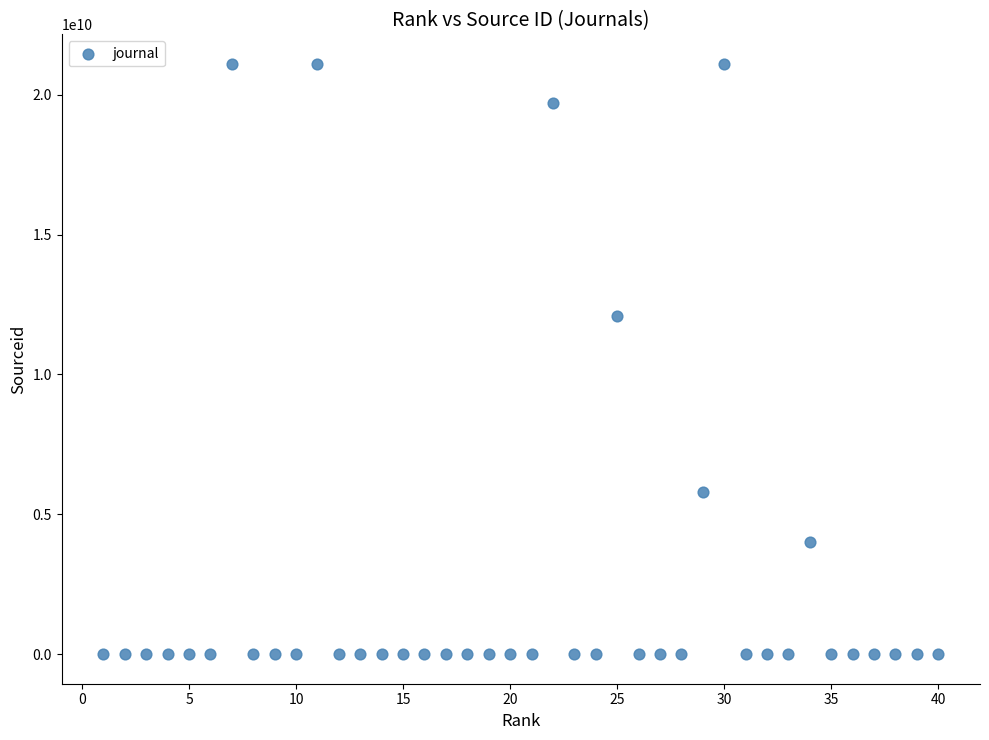

What is the range of Y values (max minus min)?

21100788928